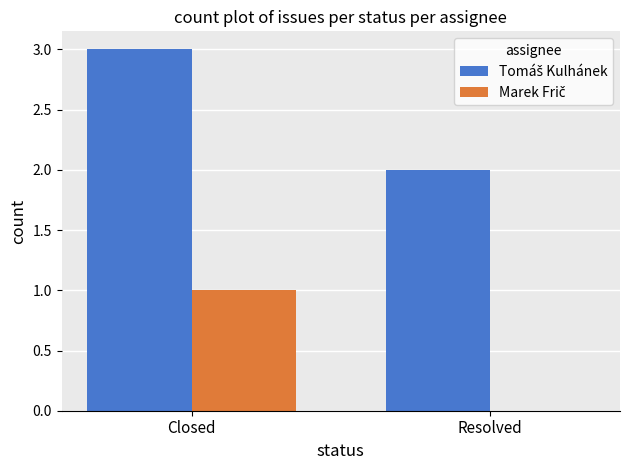

Which label corresponds to the largest value in the chart?

Closed